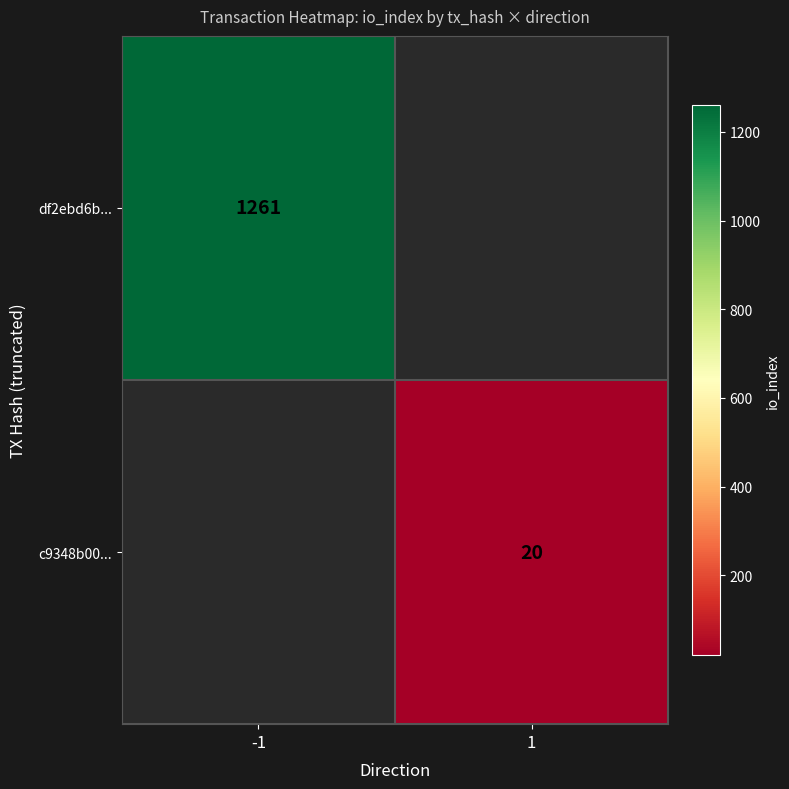

True or false: c9348b00... has a value of 20 at 1.

True